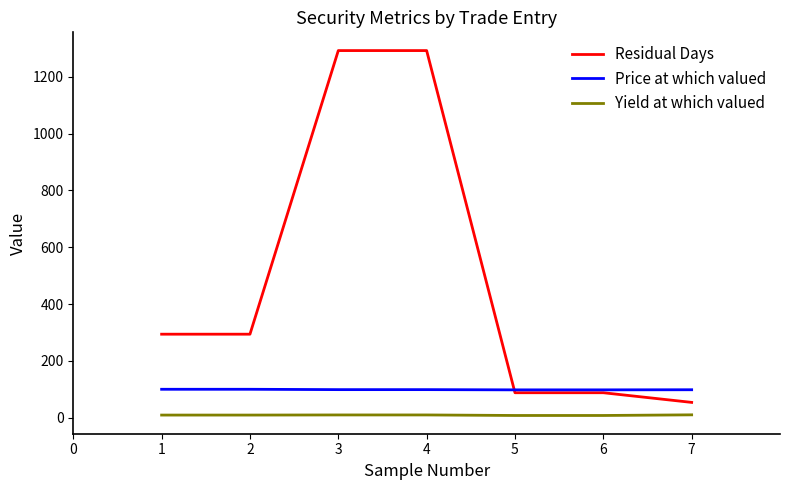

Rank the series at 4 from lowest to highest value.

Yield at which valued, Price at which valued, Residual Days